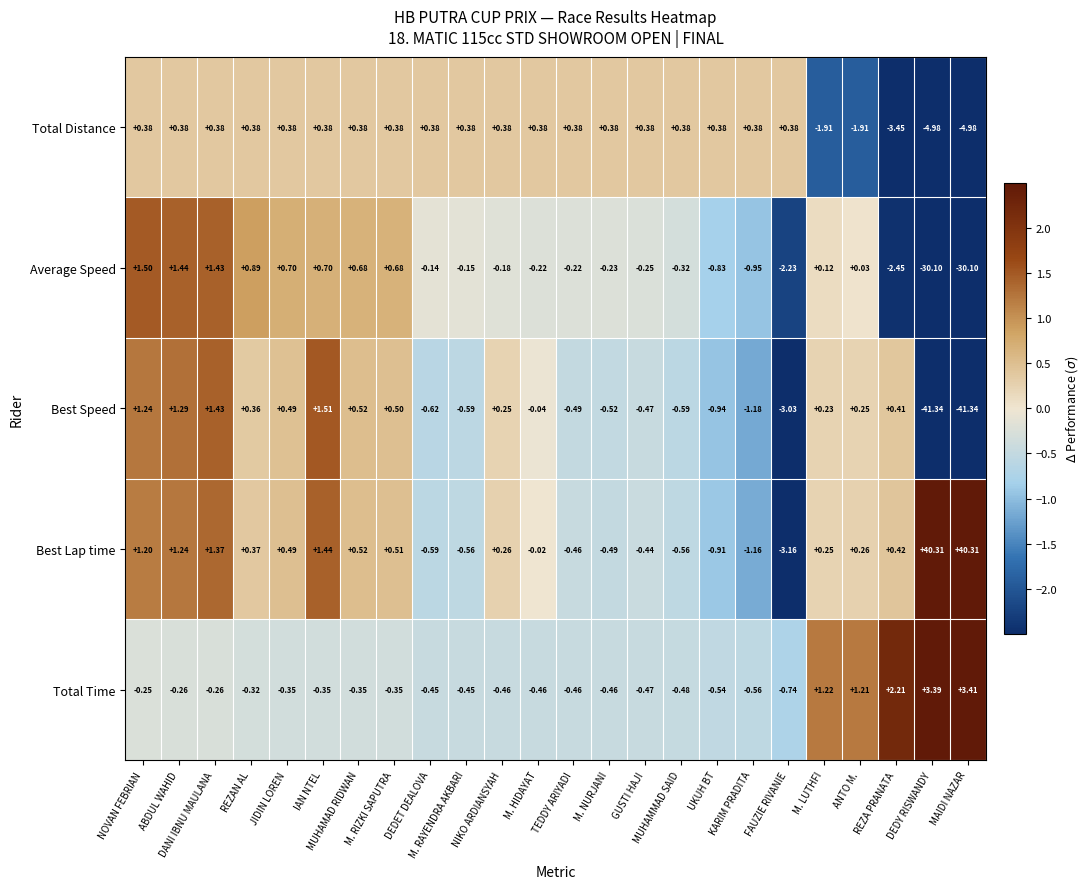

Which series has the largest total across all categories?

Best Lap time